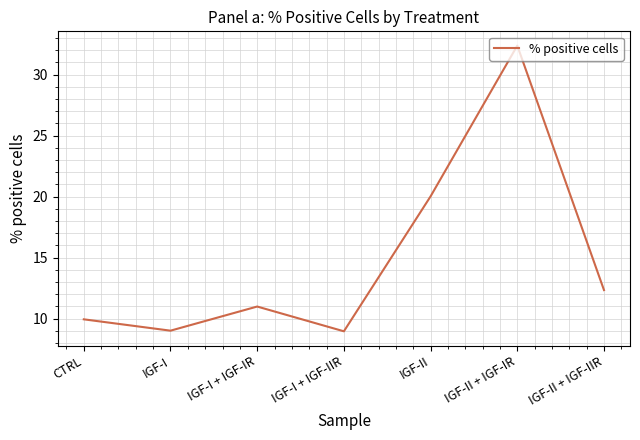

True or false: the data has more than 1 interior local peaks.

True